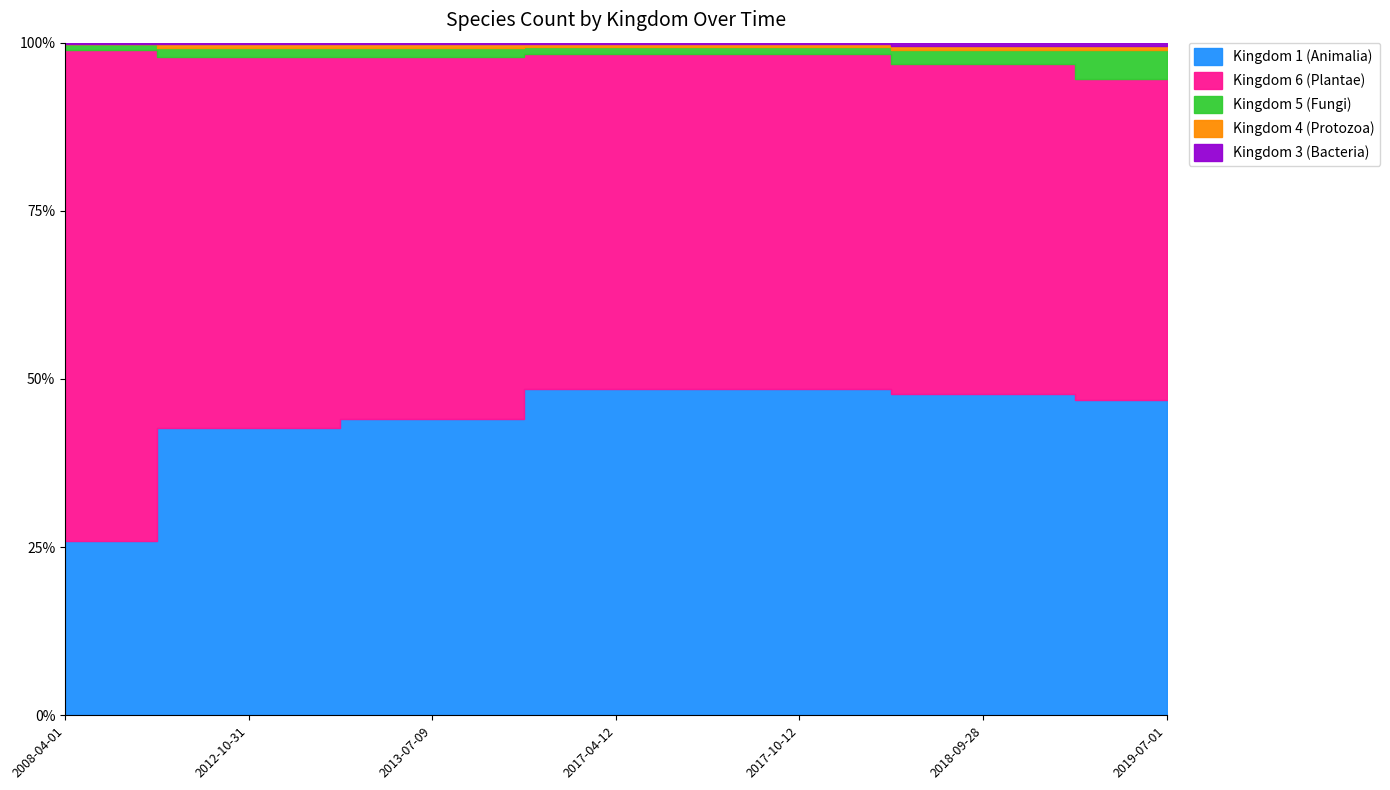

True or false: Kingdom 1 (Animalia) and Kingdom 6 (Plantae) intersect in this chart.

False